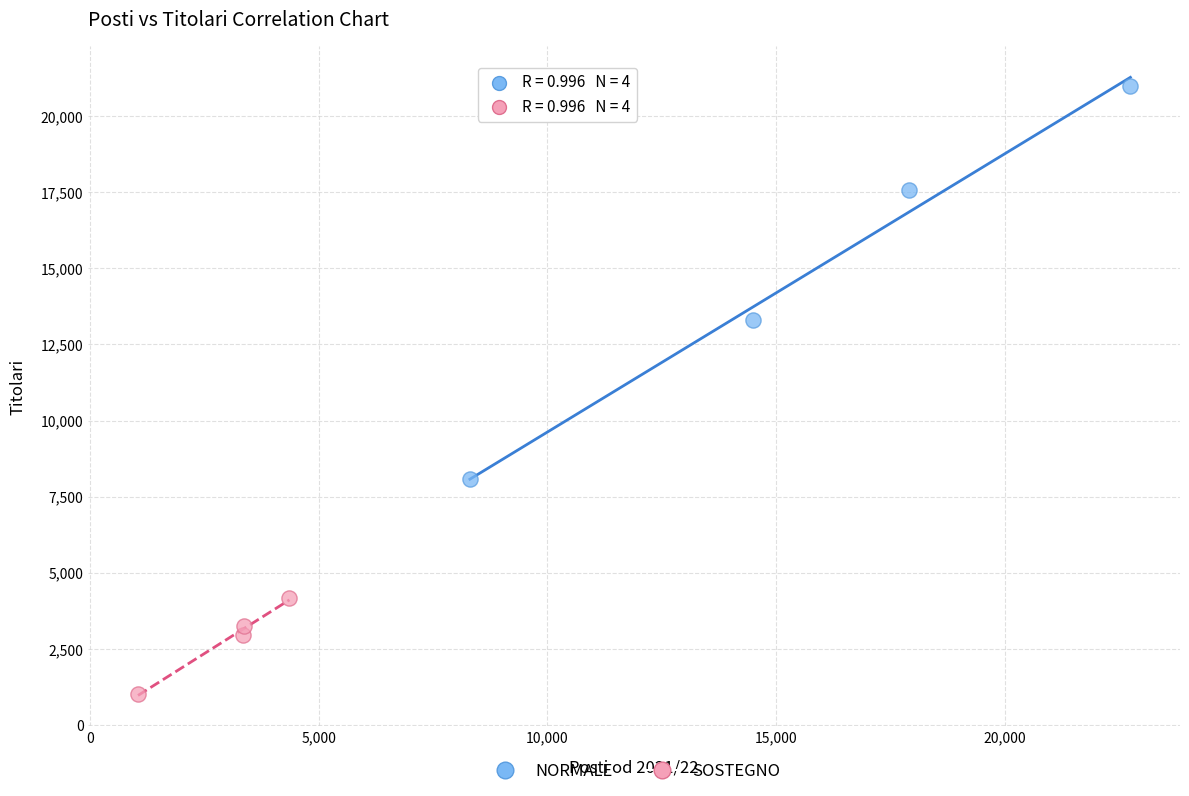

Which series has the widest spread of Y values?

NORMALE